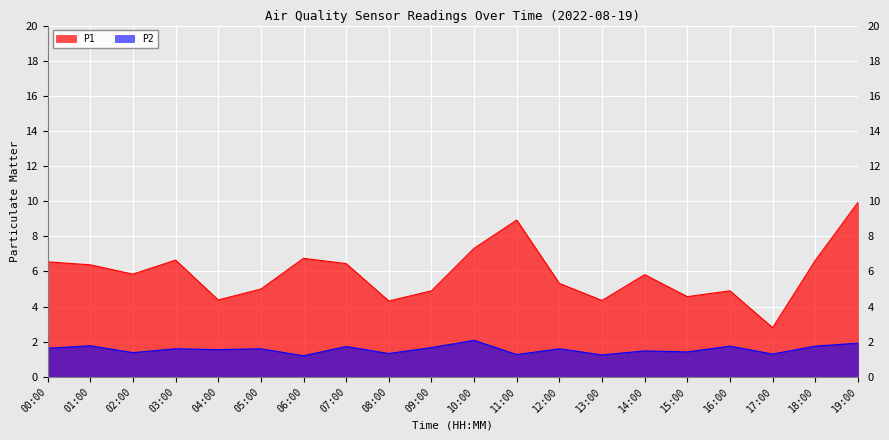

Between 16:00 and 15:00, which is larger?

16:00